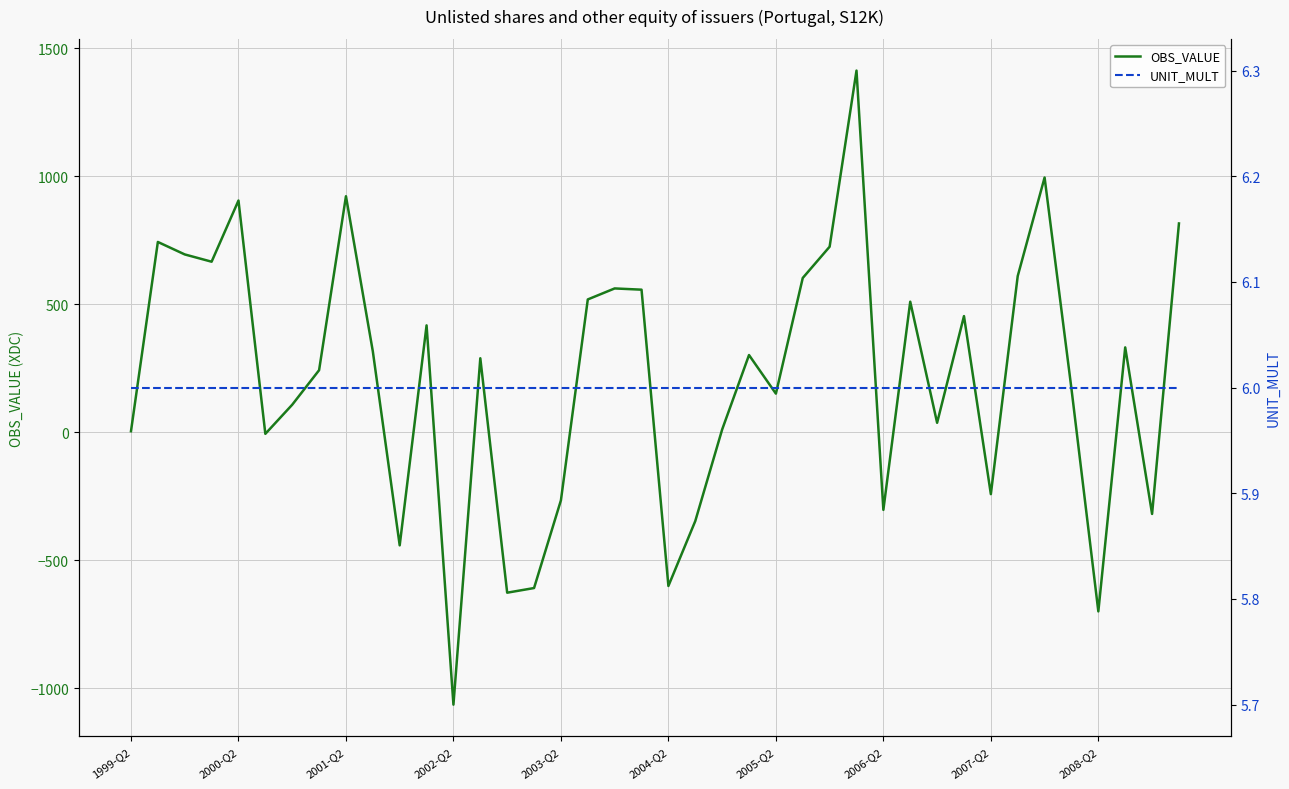

What is the sum of all OBS_VALUE values?

8530.4